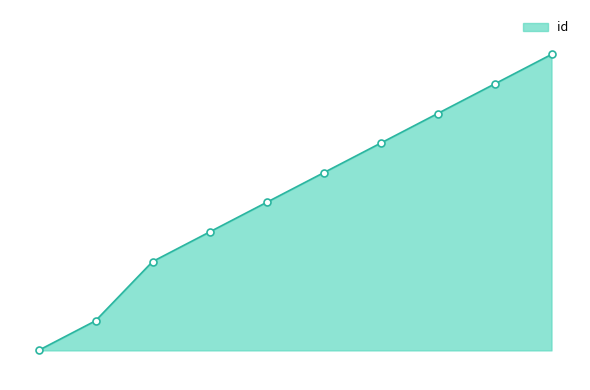

Does the chart have visible grid lines?

No